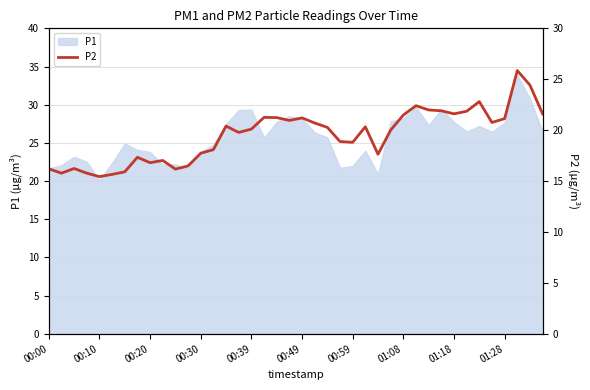

What is the sum of all values?

779.8